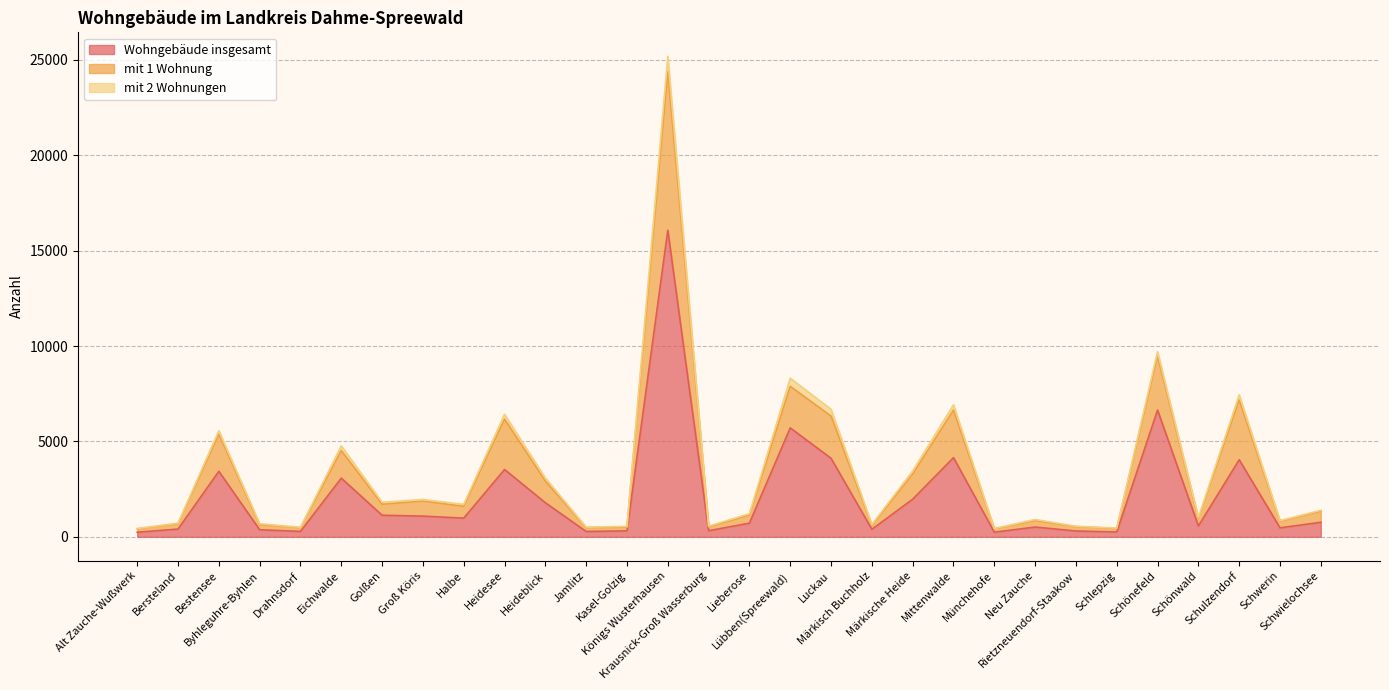

What is the label of the 16th point from the right?

Krausnick-Groß Wasserburg